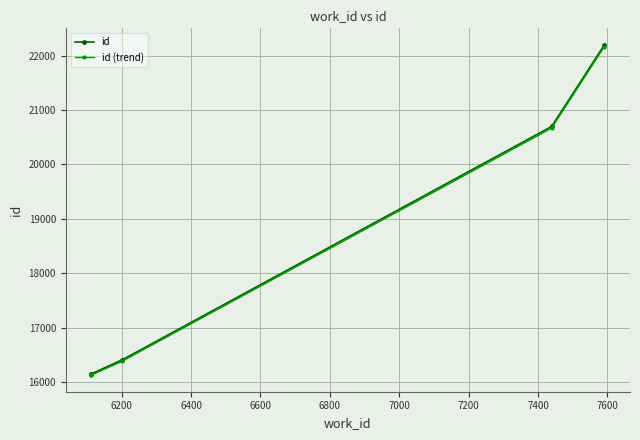

What is the value of the id point at the 1st from the left?

16154.0